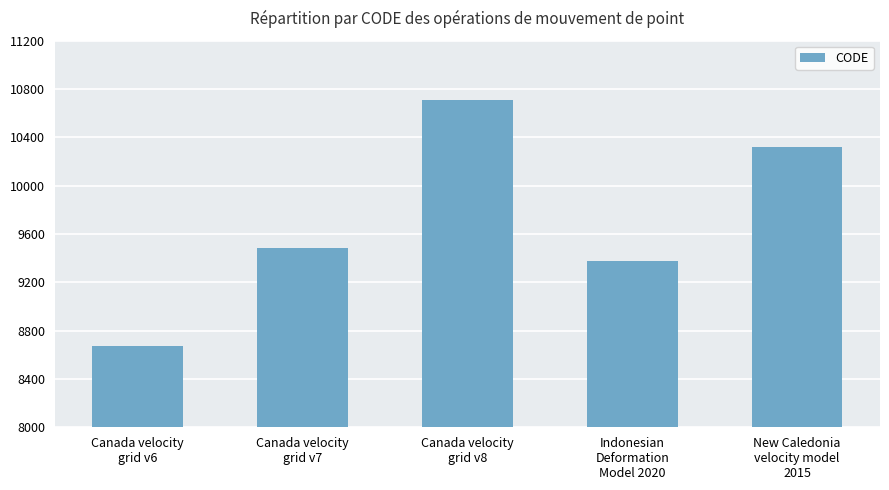

What is the change in value from Canada velocity
grid v6 to Canada velocity
grid v8?

+2031